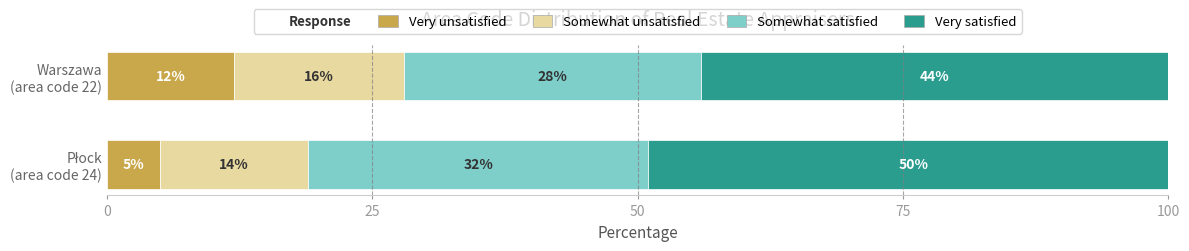

What is the maximum value for Very unsatisfied?

12